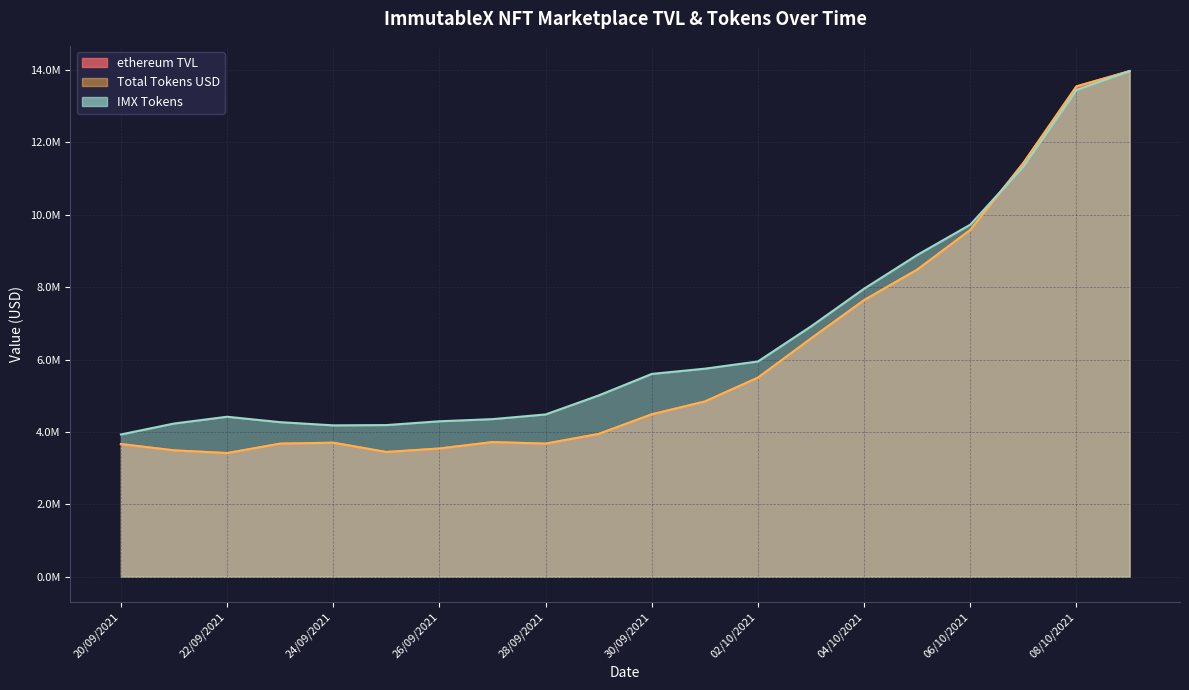

How many times do ethereum TVL and IMX Tokens cross each other?

1